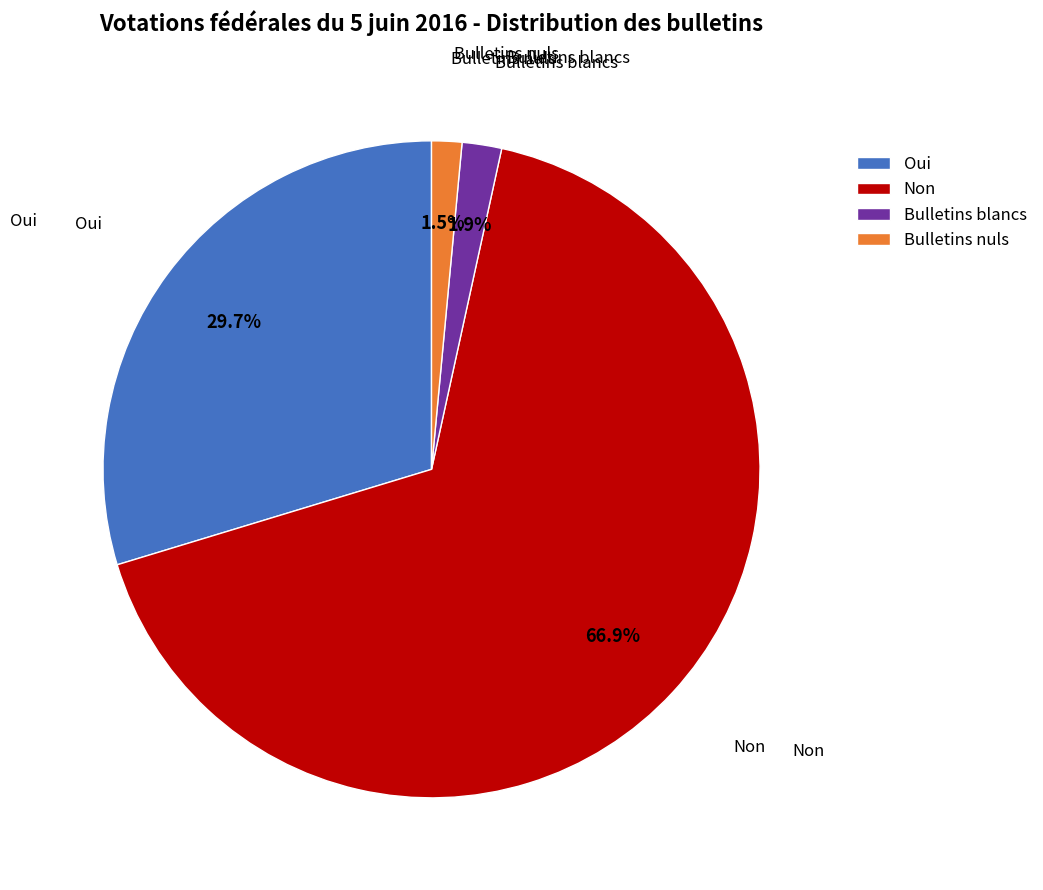

Combined, what portion of the pie is Non and Bulletins nuls?

68.4%